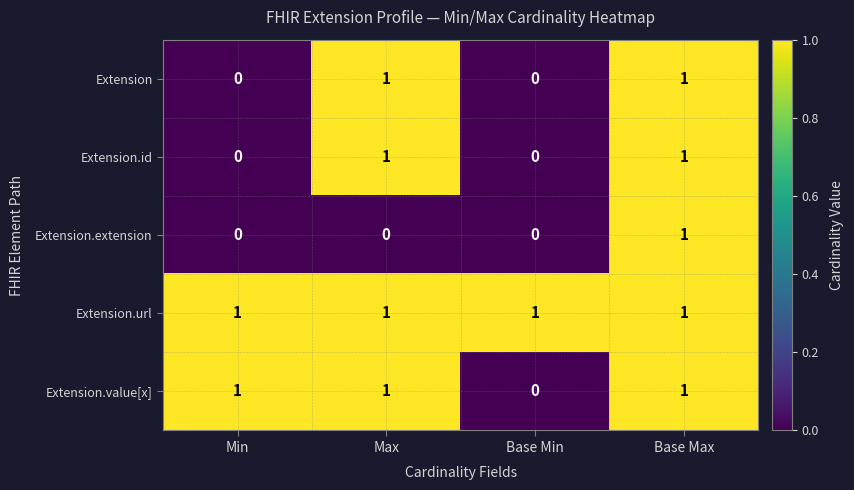

What is the sum of all Extension.url values?

4